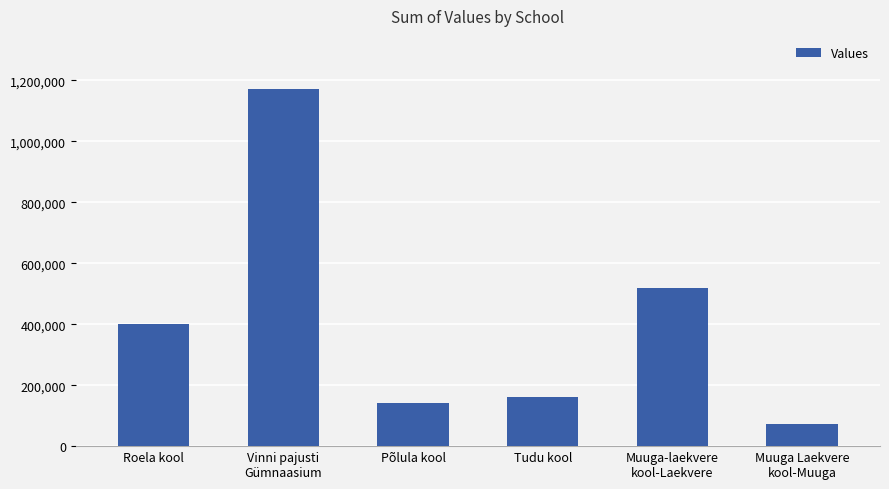

What is the difference between the maximum and minimum values?

1097830.6